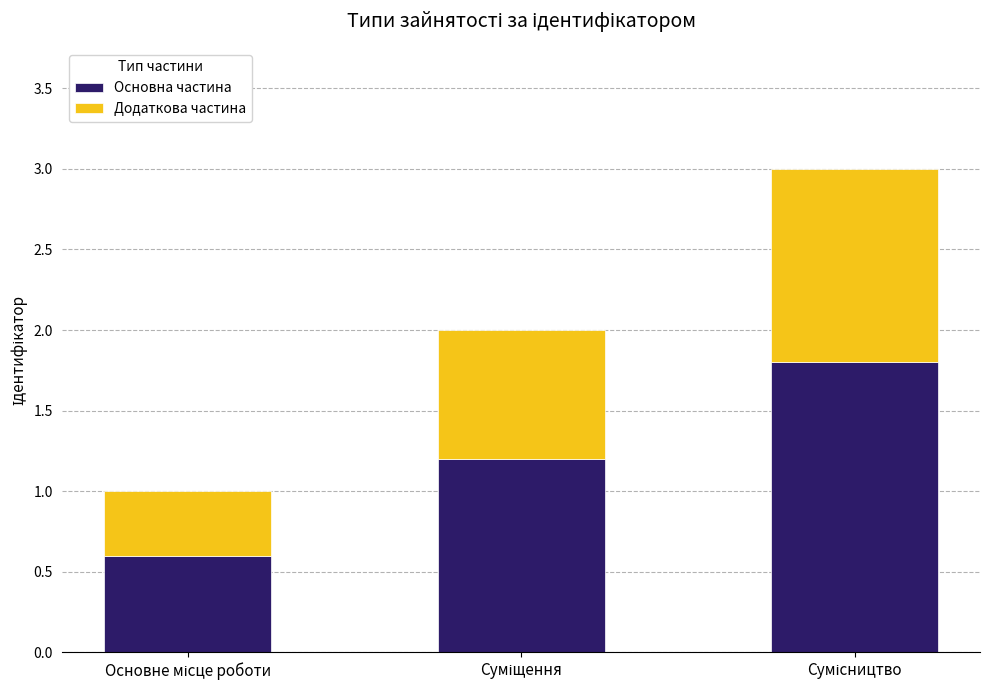

What is the minimum value for Основна частина?

0.6